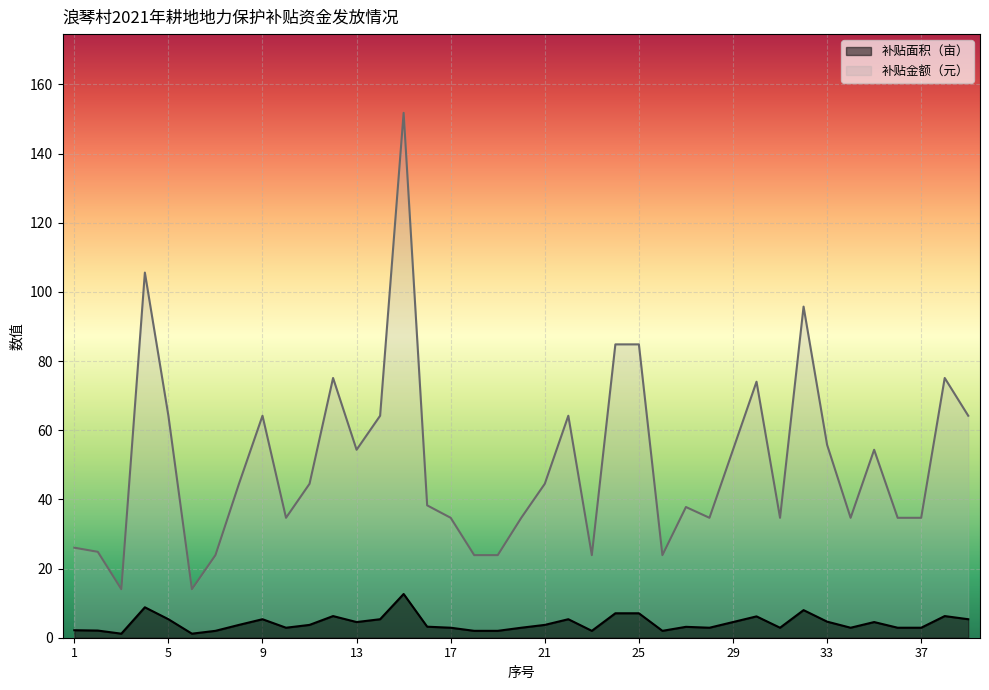

How many lines are shown in the chart?

2